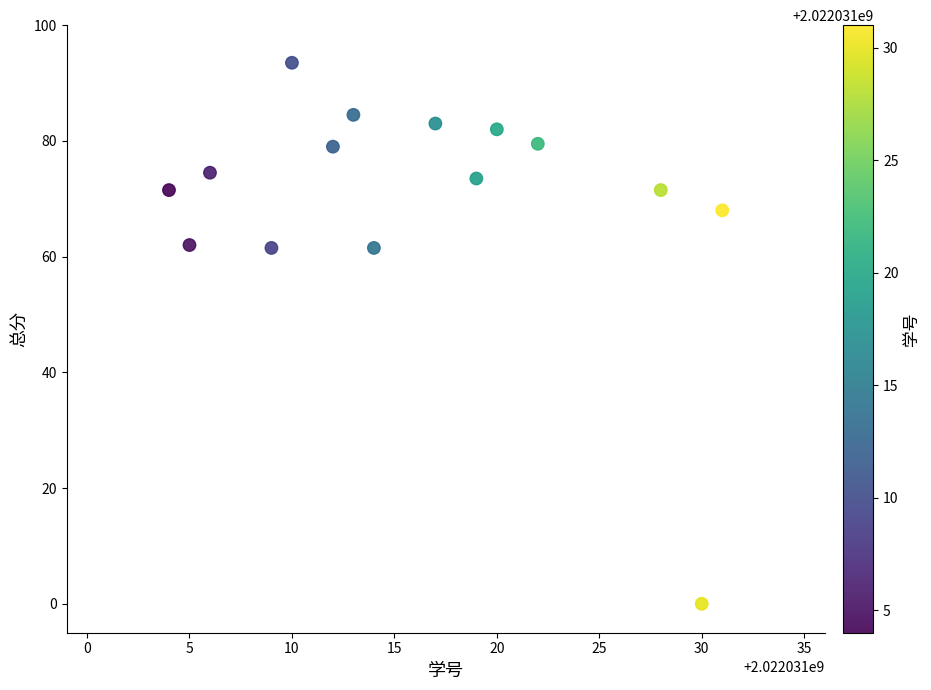

What is the range of X values (max minus min)?

27.0